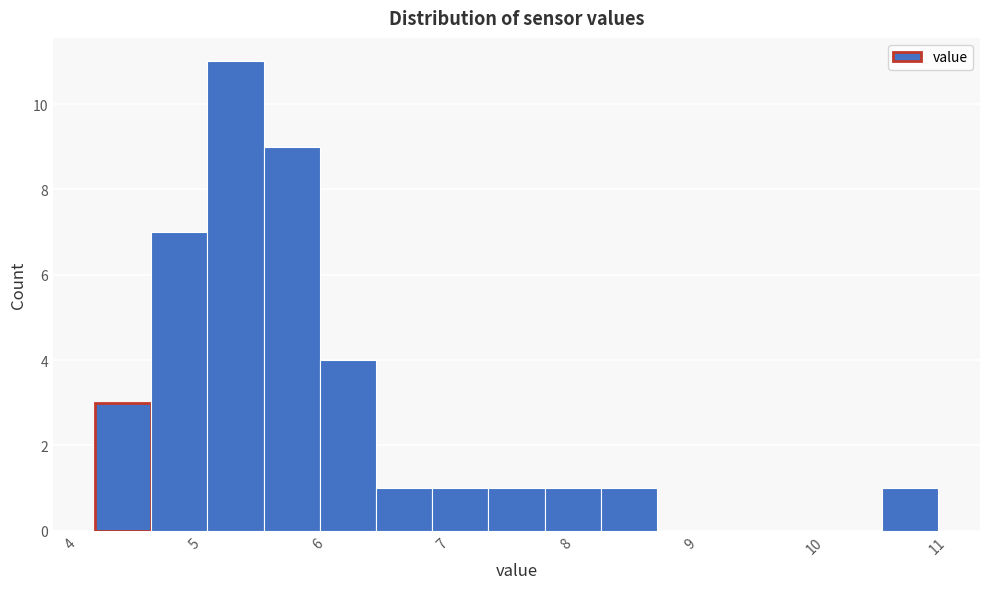

Reading left to right, transcribe this chart: for each bar, give the range it covers on the x-axis and its height. Neither the bar edges nor the heights are printed on the chart, so give them approximately, as read against the axes.

4.2 to 4.7: 3
4.7 to 5.1: 7
5.1 to 5.6: 11
5.6 to 6.0: 9
6.0 to 6.5: 4
6.5 to 6.9: 1
6.9 to 7.4: 1
7.4 to 7.8: 1
7.8 to 8.3: 1
8.3 to 8.7: 1
8.7 to 9.2: 0
9.2 to 9.6: 0
9.6 to 10.1: 0
10.1 to 10.5: 0
10.5 to 11.0: 1